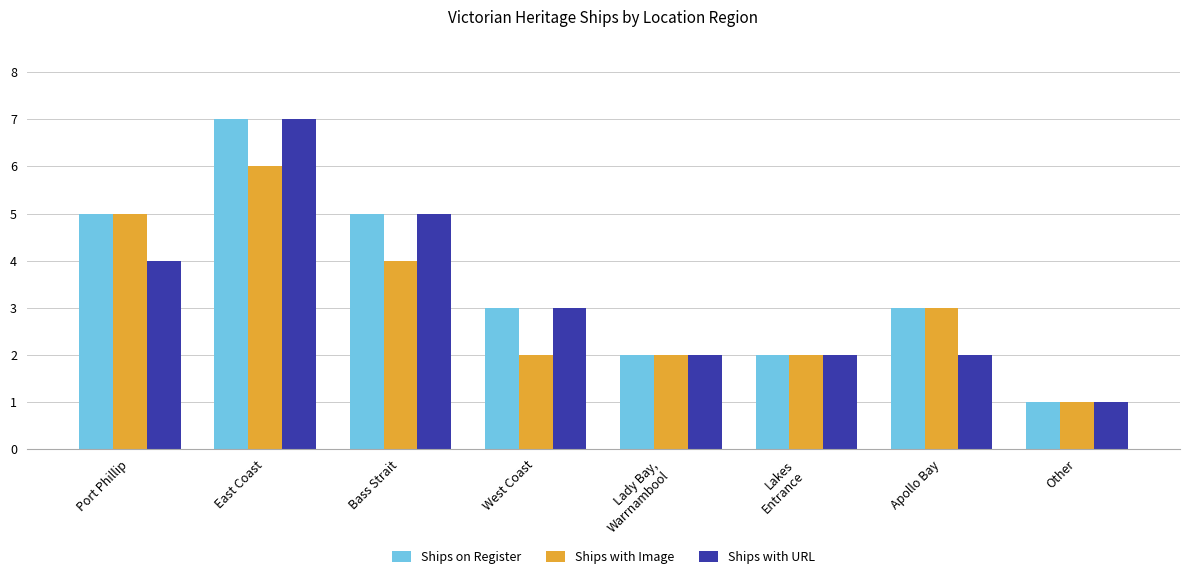

What is the label of the 4th bar from the right?

Lady Bay,
Warrnambool